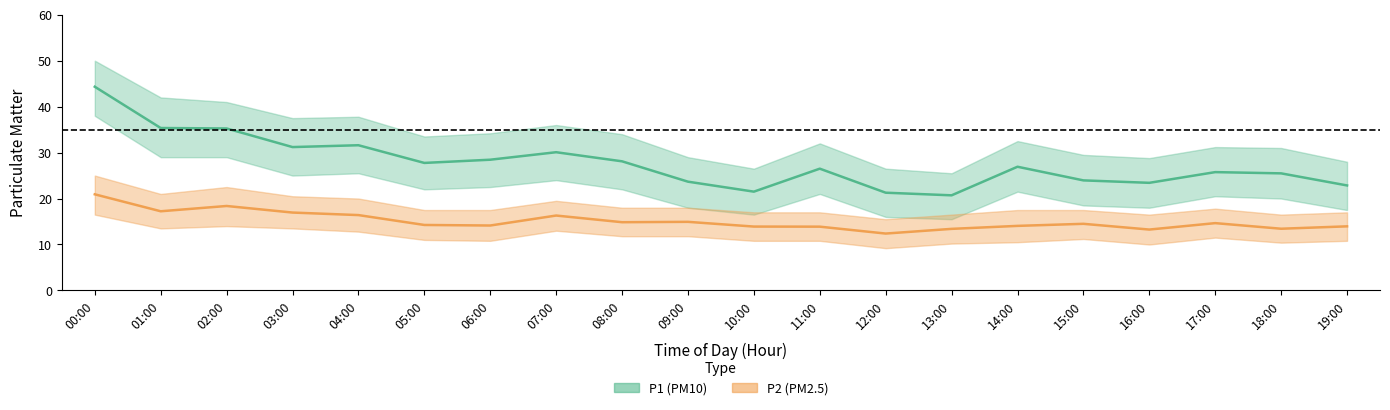

Read the P2 value at 14:00.

14.1